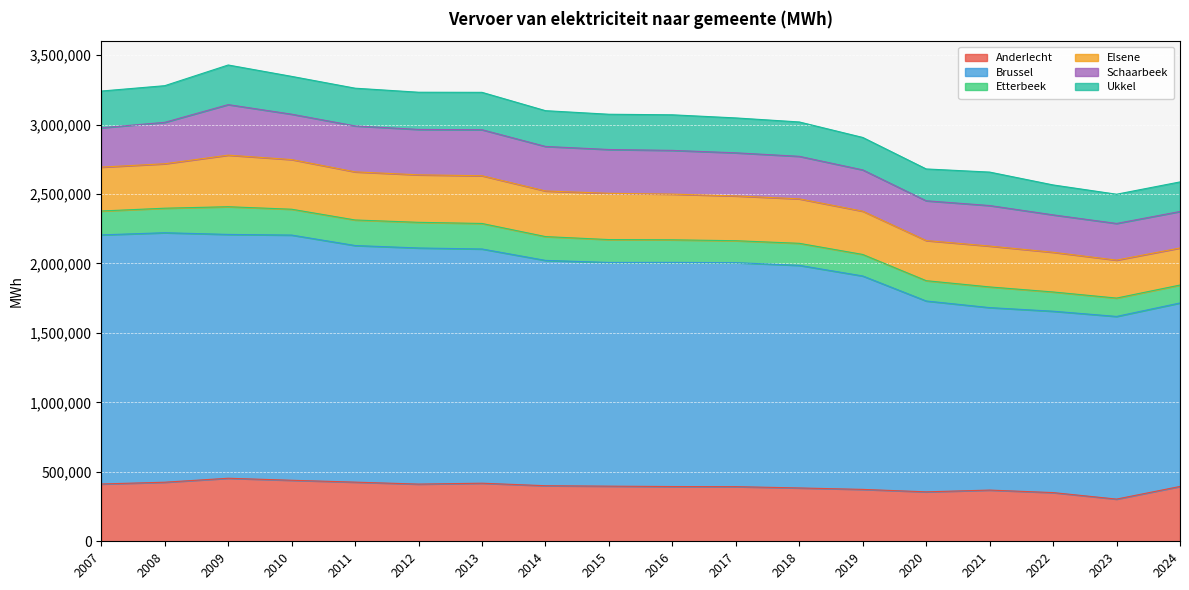

At which label does Elsene reach its peak?

2009